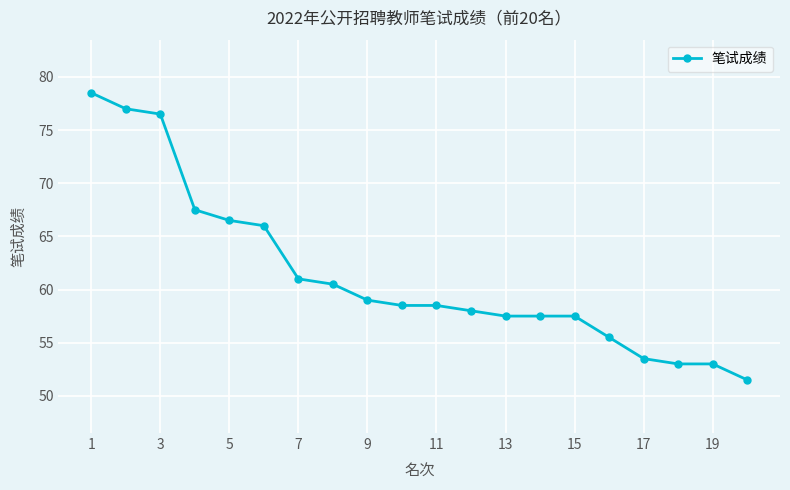

What is the value of the 16th point from the left?

55.5